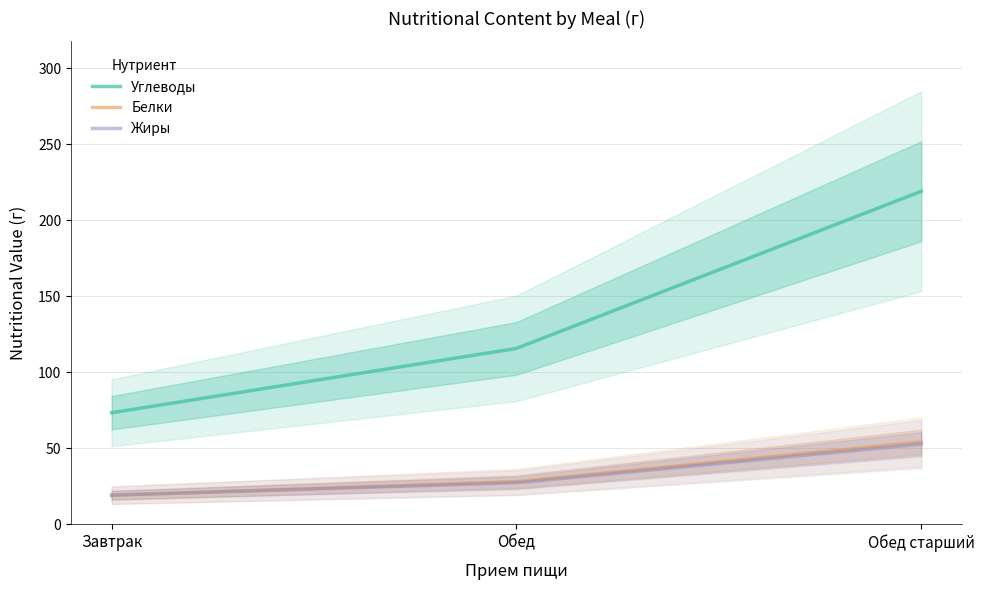

At how many categories does at least one series exceed 172?

1